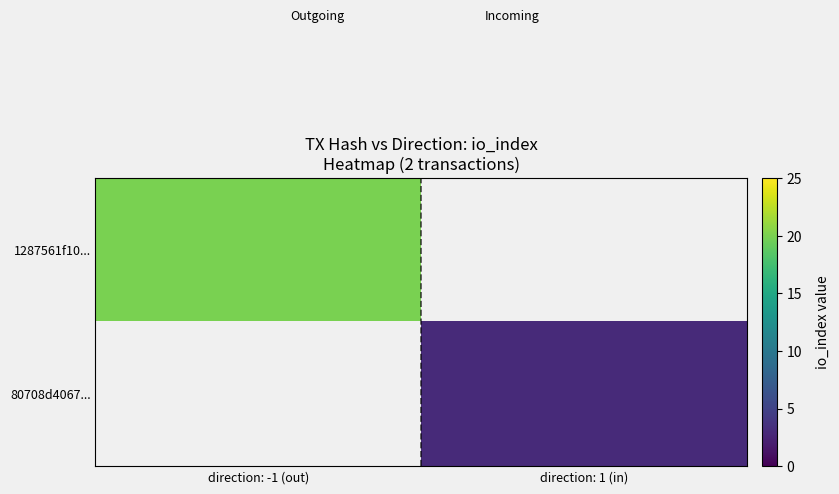

Which category has the highest value across all series?

direction: -1 (out)